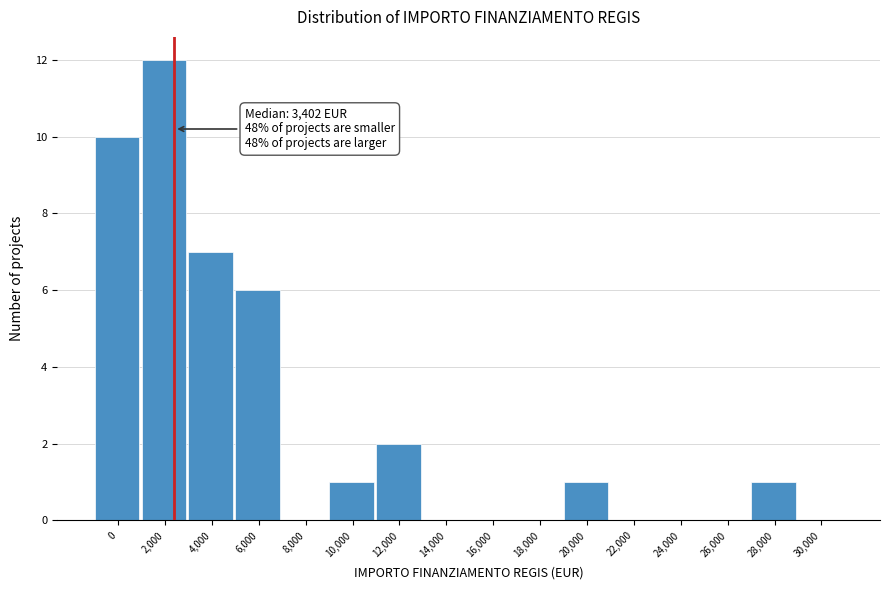

Reading left to right, extract all data points from this chart.

0=10	2,000=12	4,000=7	6,000=6	8,000=0	10,000=1	12,000=2	14,000=0	16,000=0	18,000=0	20,000=1	22,000=0	24,000=0	26,000=0	28,000=1	30,000=0